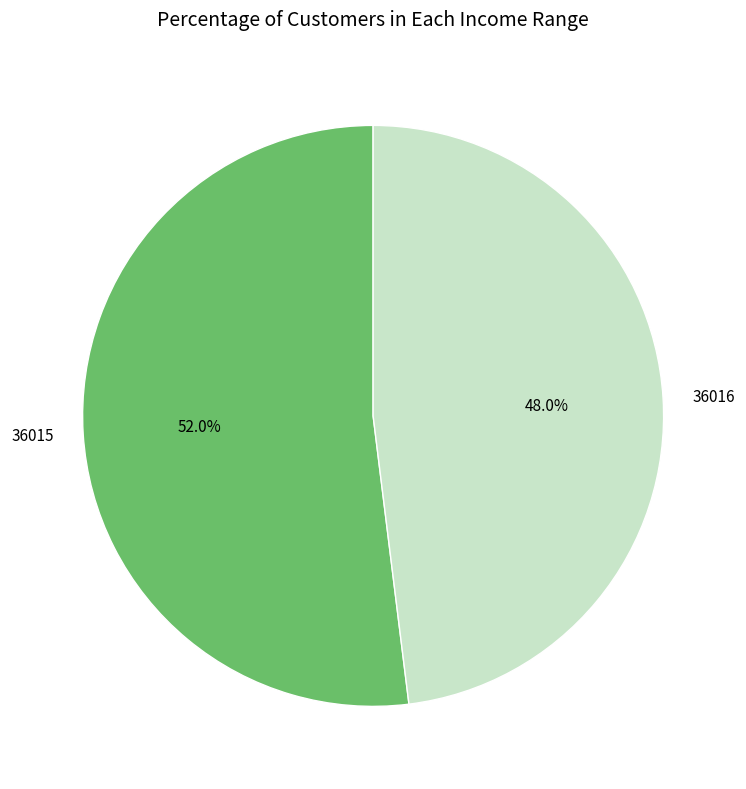

How many segments does this pie chart have?

2